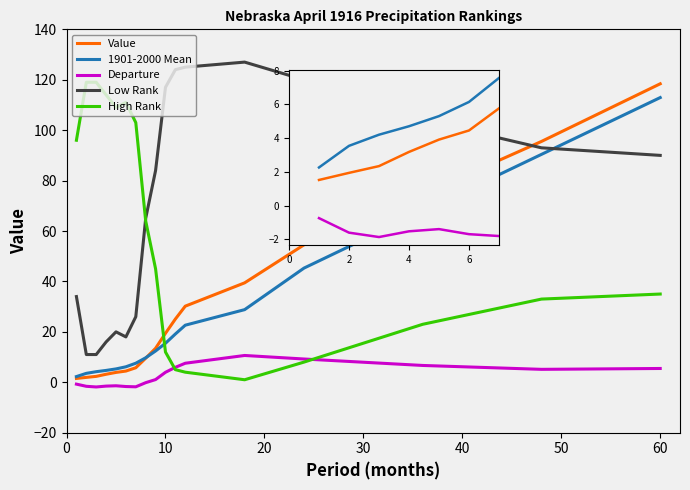

What is the difference between the maximum and second lowest values in the High Rank series?

115.0